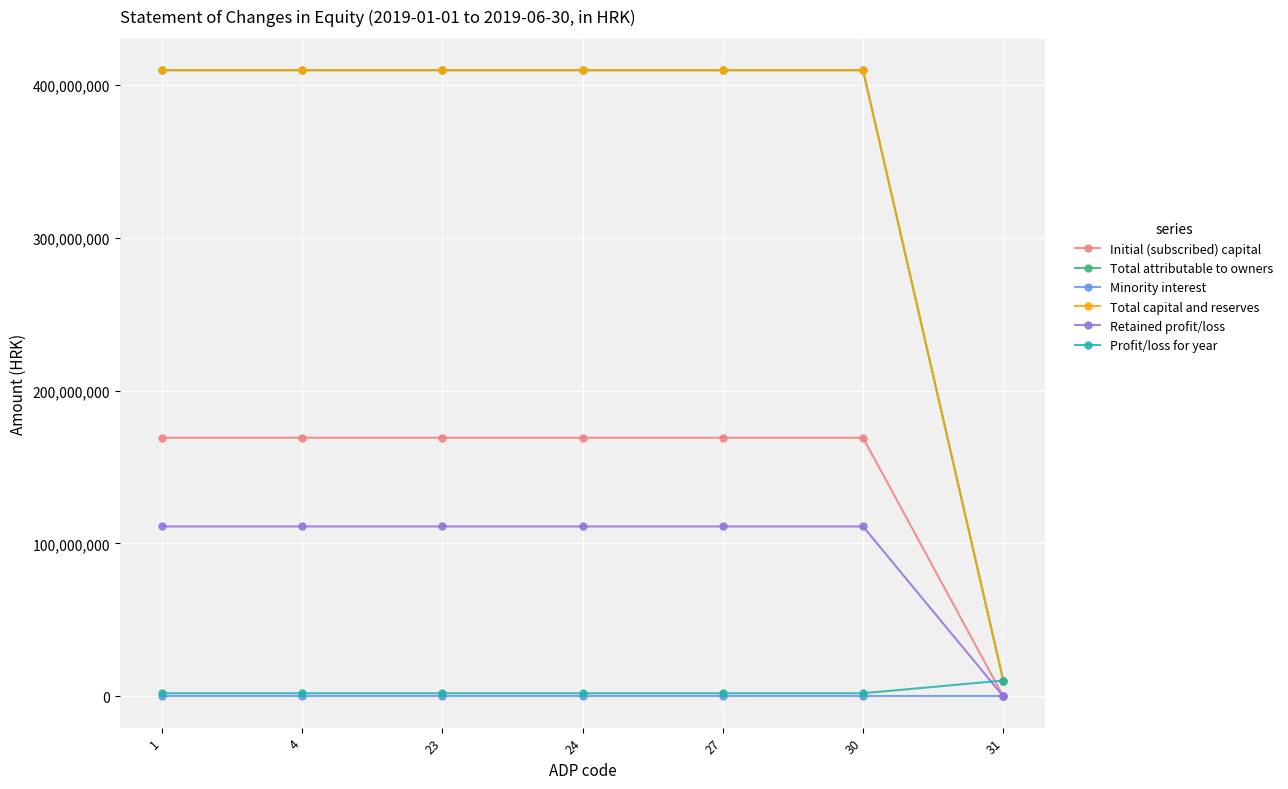

At 1, list the series in order from smallest to largest.

Minority interest, Profit/loss for year, Retained profit/loss, Initial (subscribed) capital, Total attributable to owners, Total capital and reserves